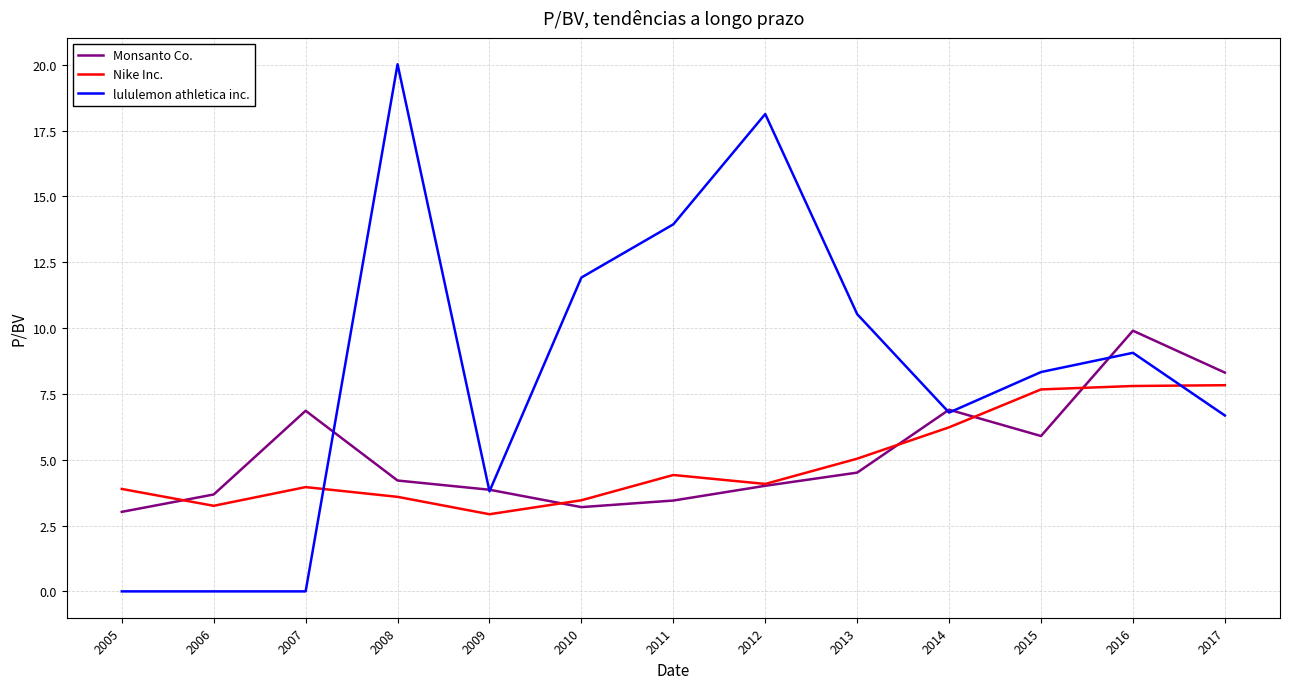

What are all the series names shown in the legend?

Monsanto Co., Nike Inc., lululemon athletica inc.